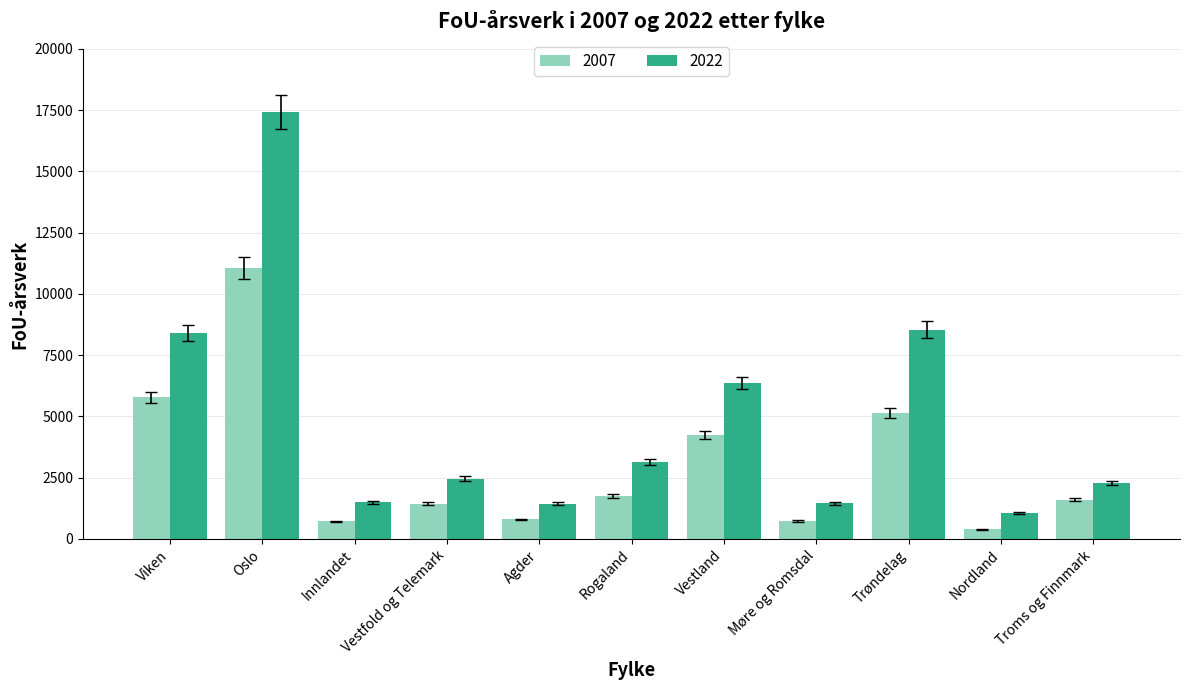

What is the sum of the 2022 values at Møre og Romsdal and Troms og Finnmark?

3723.3